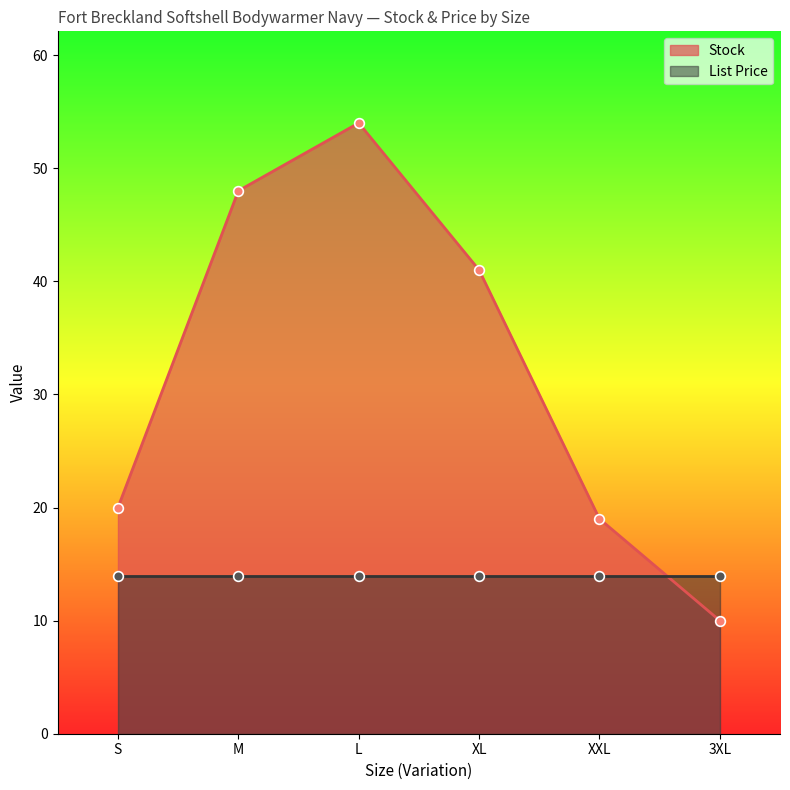

The chart shows a value of 79 at L. True or false?

False